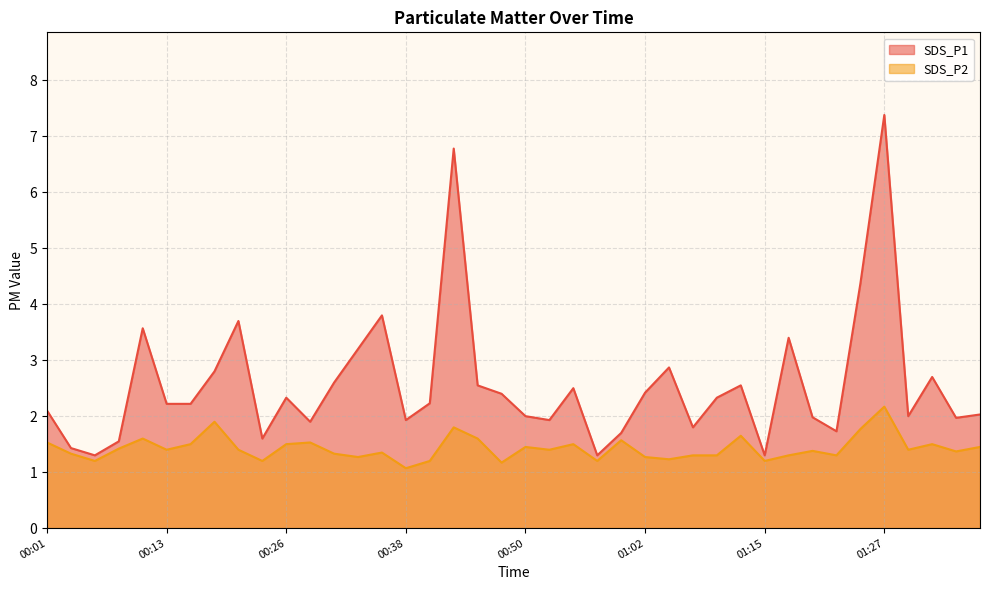

What is the average value of the SDS_P1 series?

2.6